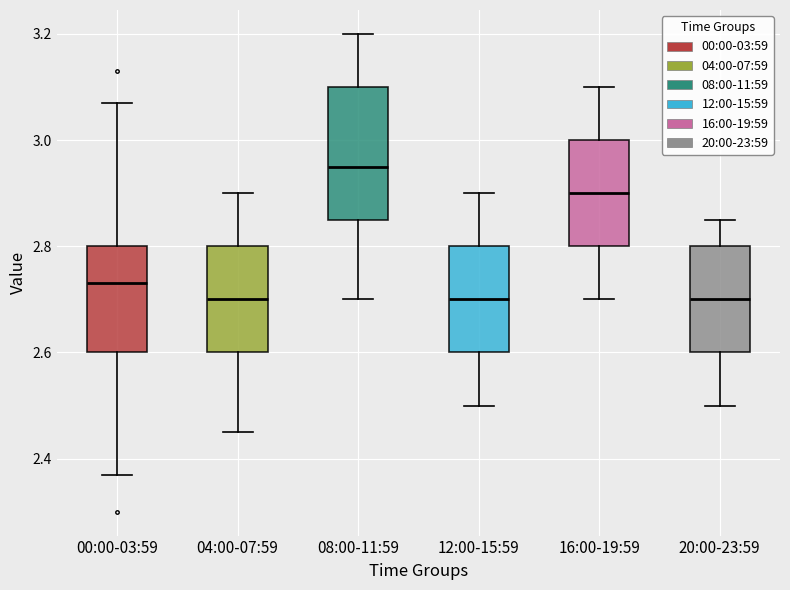

Which box is the tallest, from its lower edge to its upper edge?

08:00-11:59